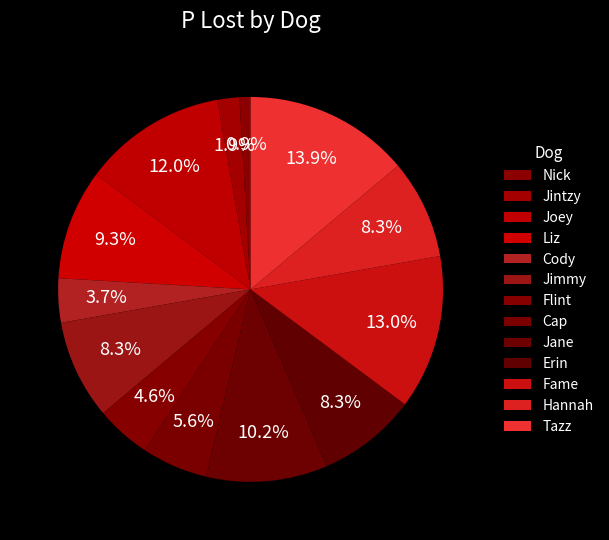

To the nearest percent, what percentage of the pie is Nick?

1%